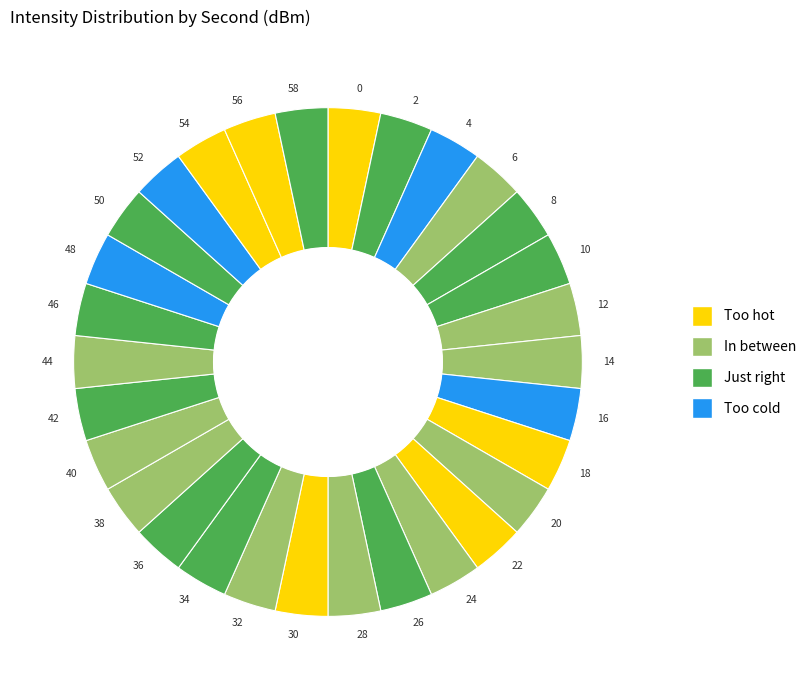

Approximately how many times larger is the value at 40 compared to 42?

1.0